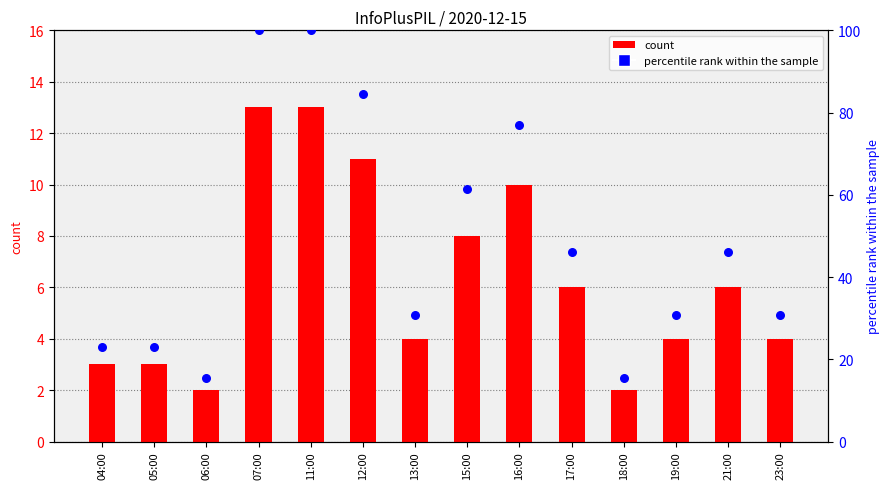

Is the value of percentile rank within the sample at 19:00 greater than the value of count at 23:00?

Yes